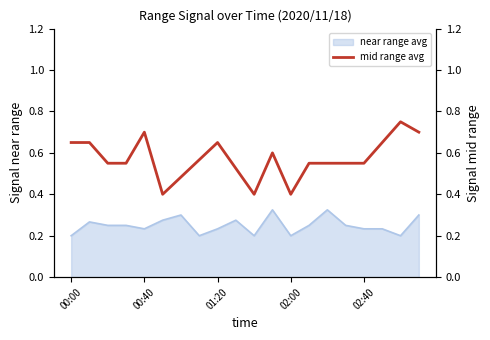

What is the difference between the maximum and minimum values?

0.3